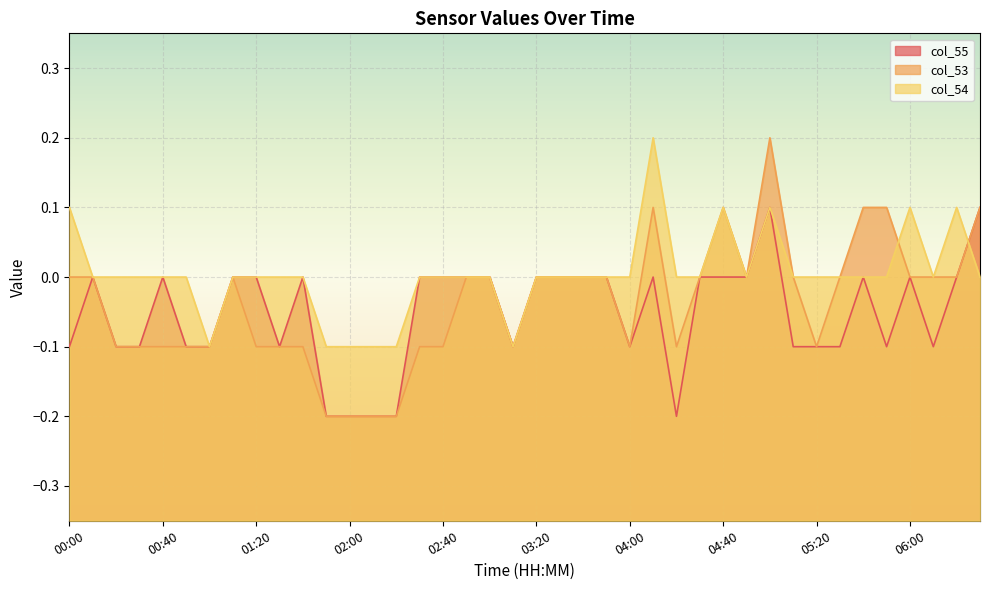

At which category does col_53 reach its first local valley?

03:10